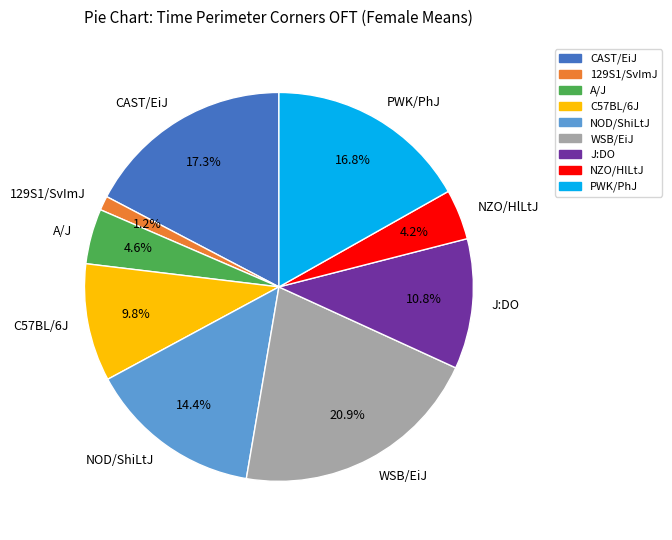

Does any single category account for the majority?

No